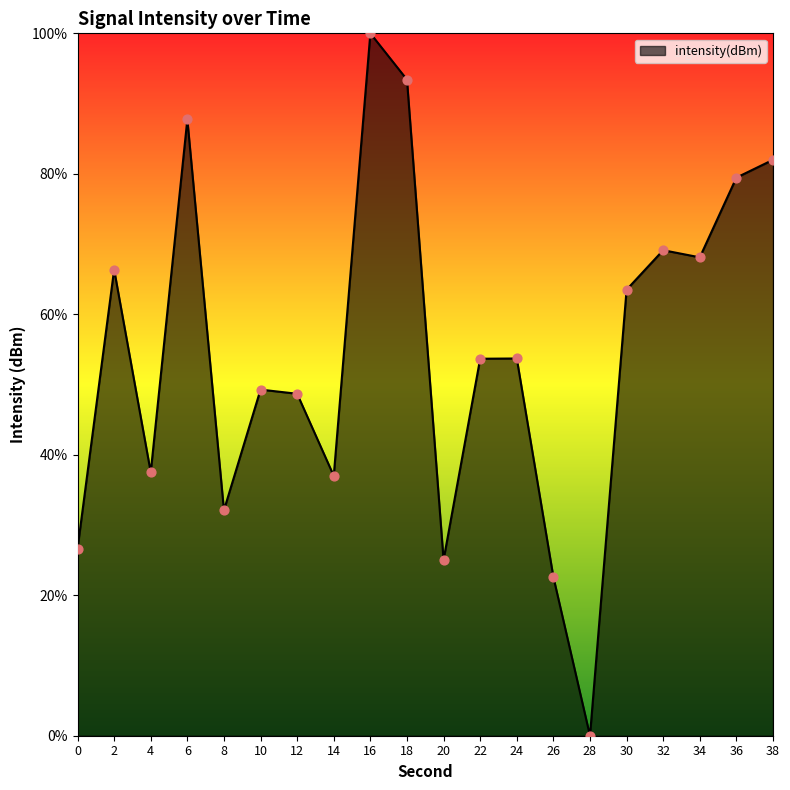

What is the change in value from 28 to 32?

+69.1